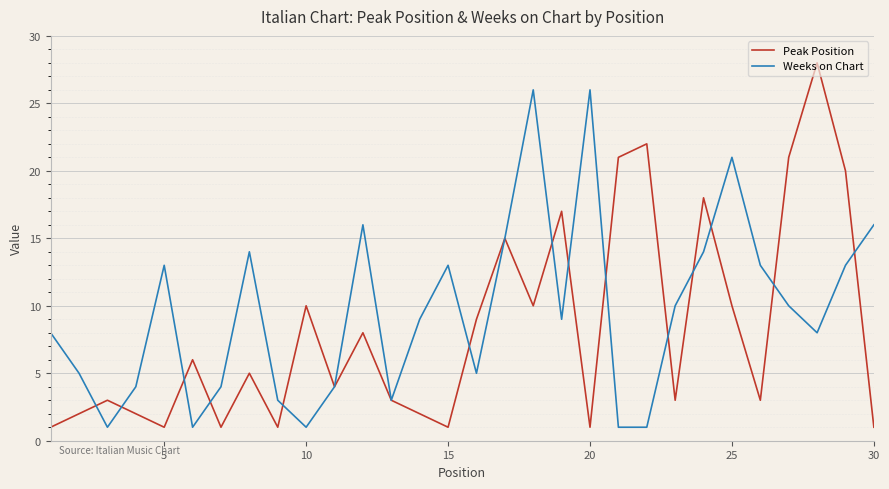

List the series in order of their peak value, lowest first.

Weeks on Chart, Peak Position